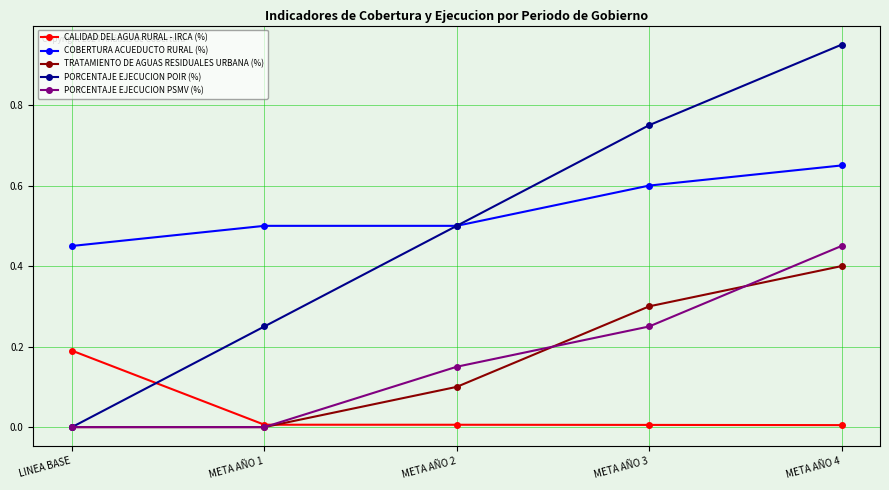

At which label does PORCENTAJE EJECUCION POIR (%) reach its peak?

META AÑO 4